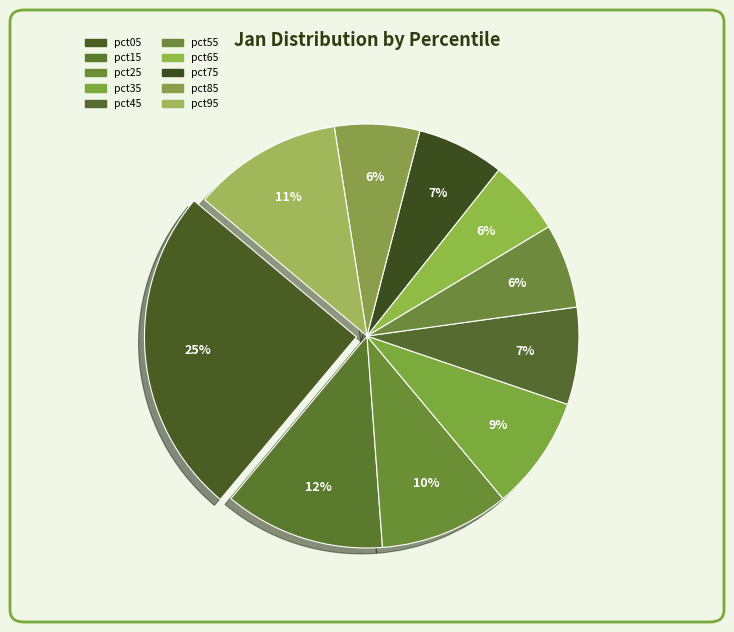

To the nearest percent, what is the combined percentage of pct05 and pct95?

36%